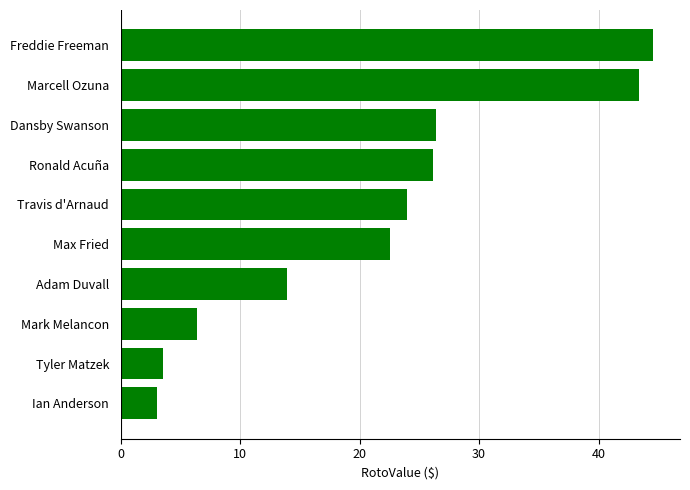

What is the difference between the maximum and second lowest values?

41.0